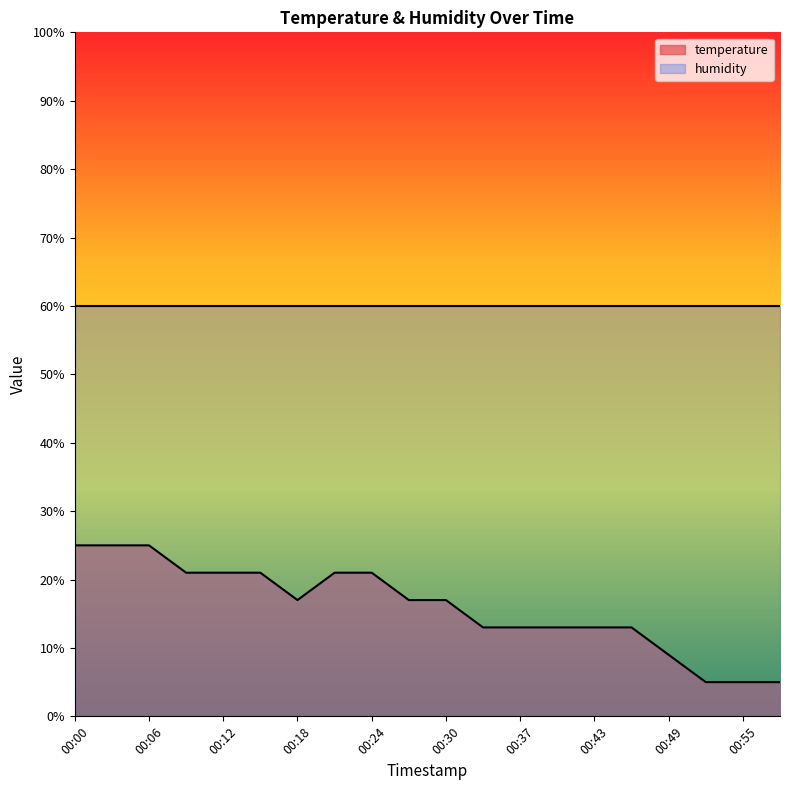

Is it true that the value at 00:24 is 13.2?

False